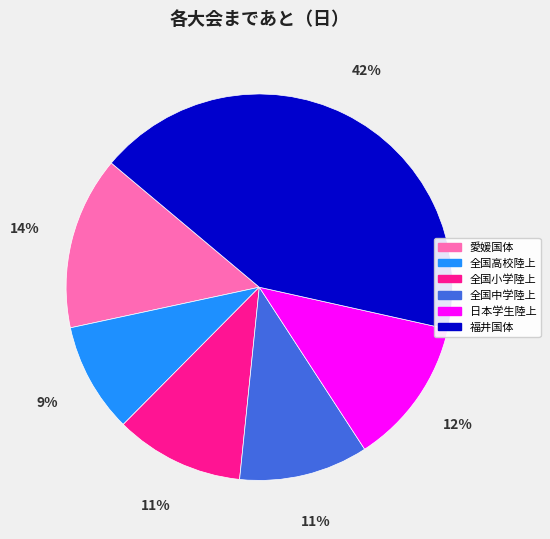

Combined, do 全国高校陸上 and 愛媛国体 account for over 50%?

No